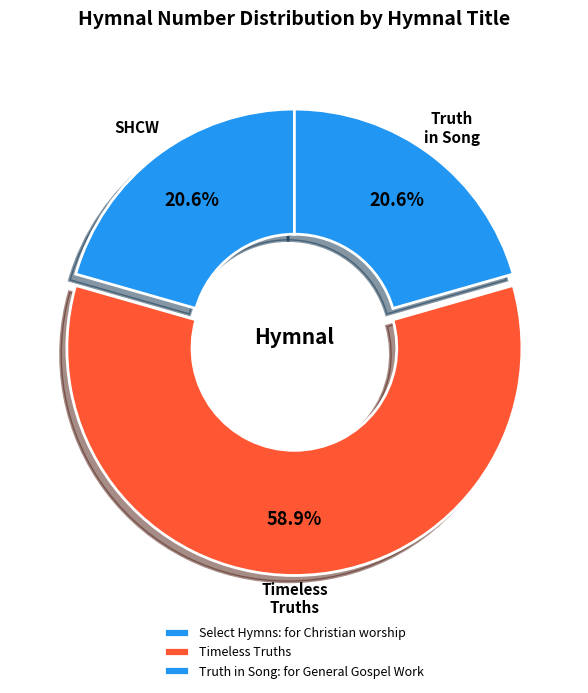

How many segments does this pie chart have?

3